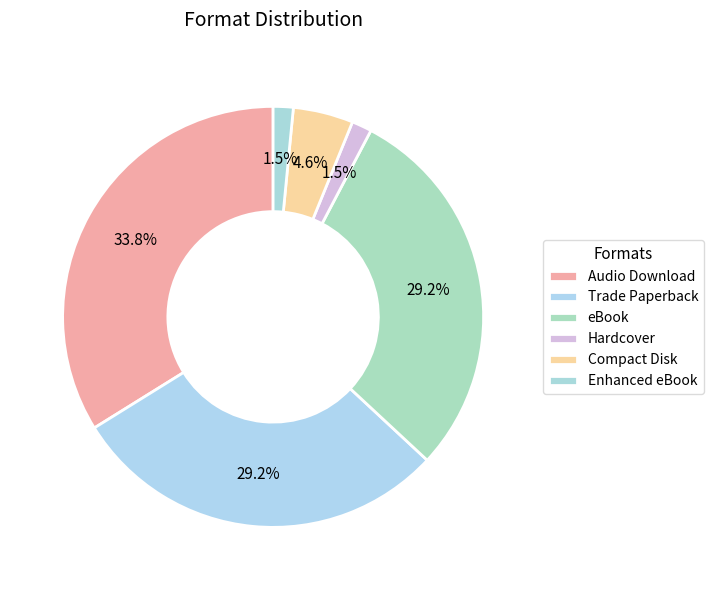

To the nearest percent, what is the combined percentage of Audio Download and eBook?

63%